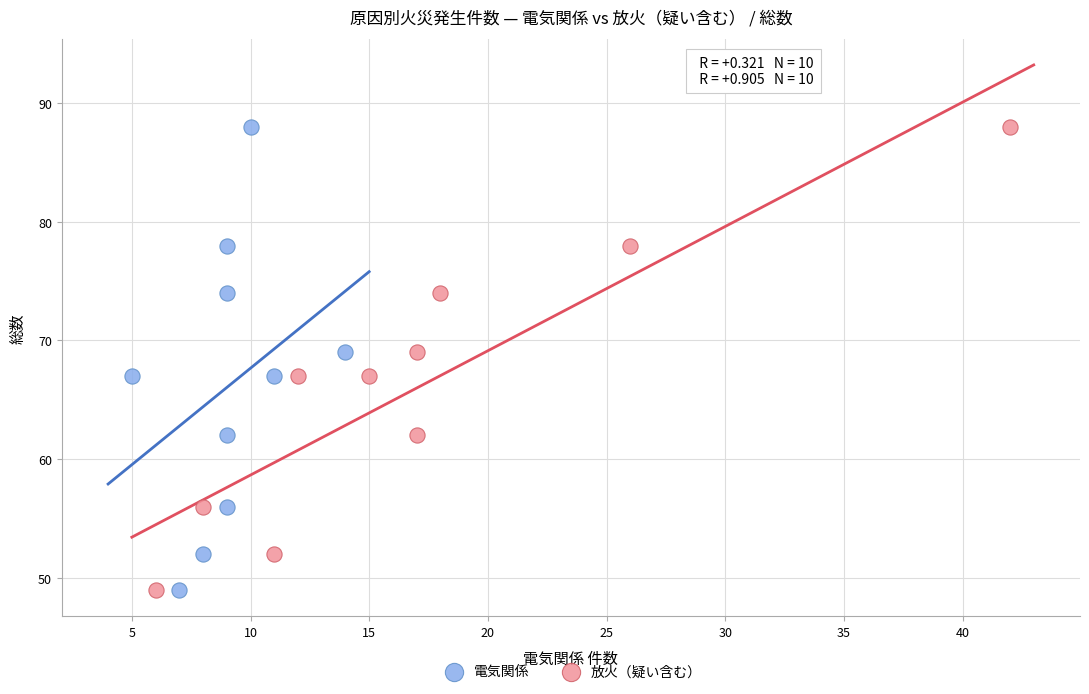

What are all the series names shown in the legend?

電気関係, 放火（疑い含む）